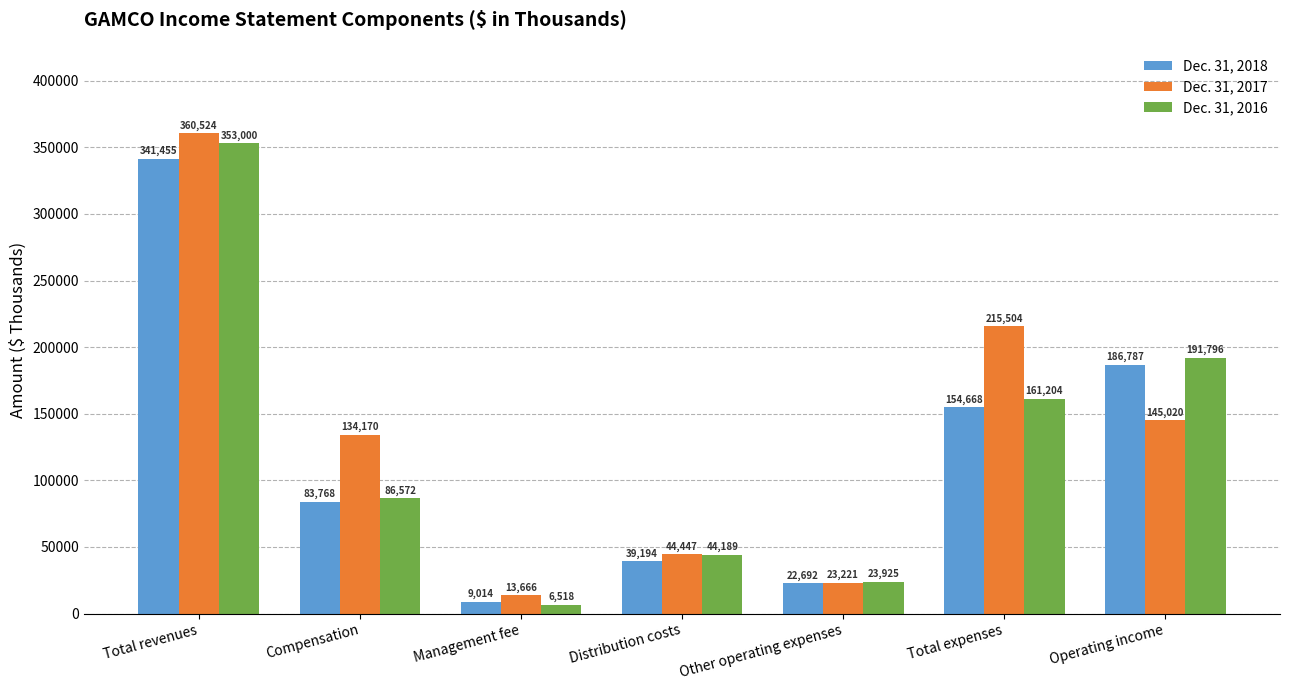

Which series has the largest range (max minus min)?

Dec. 31, 2017